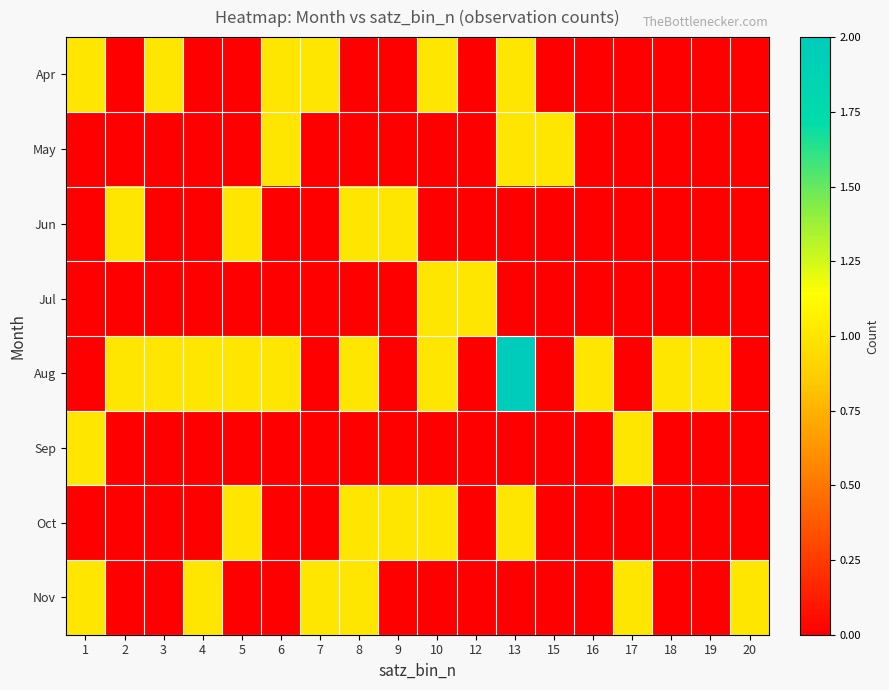

Reading left to right, extract all data points from this chart.

Apr: 1=1	2=0	3=1	4=0	5=0	6=1	7=1	8=0	9=0	10=1	12=0	13=1	15=0	16=0	17=0	18=0	19=0	20=0
May: 1=0	2=0	3=0	4=0	5=0	6=1	7=0	8=0	9=0	10=0	12=0	13=1	15=1	16=0	17=0	18=0	19=0	20=0
Jun: 1=0	2=1	3=0	4=0	5=1	6=0	7=0	8=1	9=1	10=0	12=0	13=0	15=0	16=0	17=0	18=0	19=0	20=0
Jul: 1=0	2=0	3=0	4=0	5=0	6=0	7=0	8=0	9=0	10=1	12=1	13=0	15=0	16=0	17=0	18=0	19=0	20=0
Aug: 1=0	2=1	3=1	4=1	5=1	6=1	7=0	8=1	9=0	10=1	12=0	13=2	15=0	16=1	17=0	18=1	19=1	20=0
Sep: 1=1	2=0	3=0	4=0	5=0	6=0	7=0	8=0	9=0	10=0	12=0	13=0	15=0	16=0	17=1	18=0	19=0	20=0
Oct: 1=0	2=0	3=0	4=0	5=1	6=0	7=0	8=1	9=1	10=1	12=0	13=1	15=0	16=0	17=0	18=0	19=0	20=0
Nov: 1=1	2=0	3=0	4=1	5=0	6=0	7=1	8=1	9=0	10=0	12=0	13=0	15=0	16=0	17=1	18=0	19=0	20=1